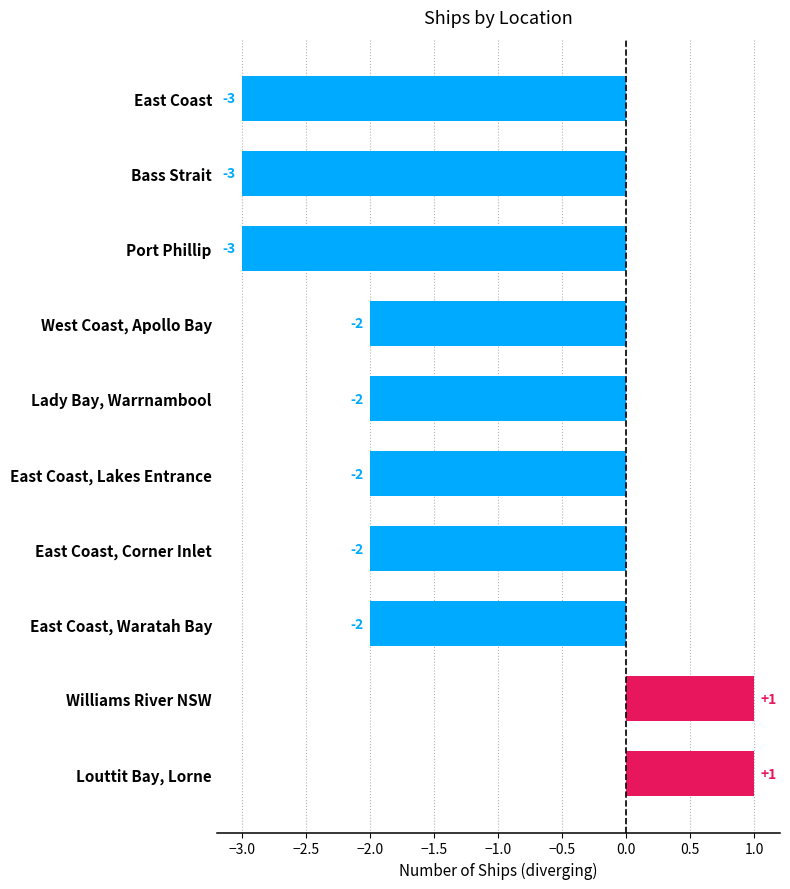

What is the change in value from Port Phillip to Lady Bay, Warrnambool?

+1